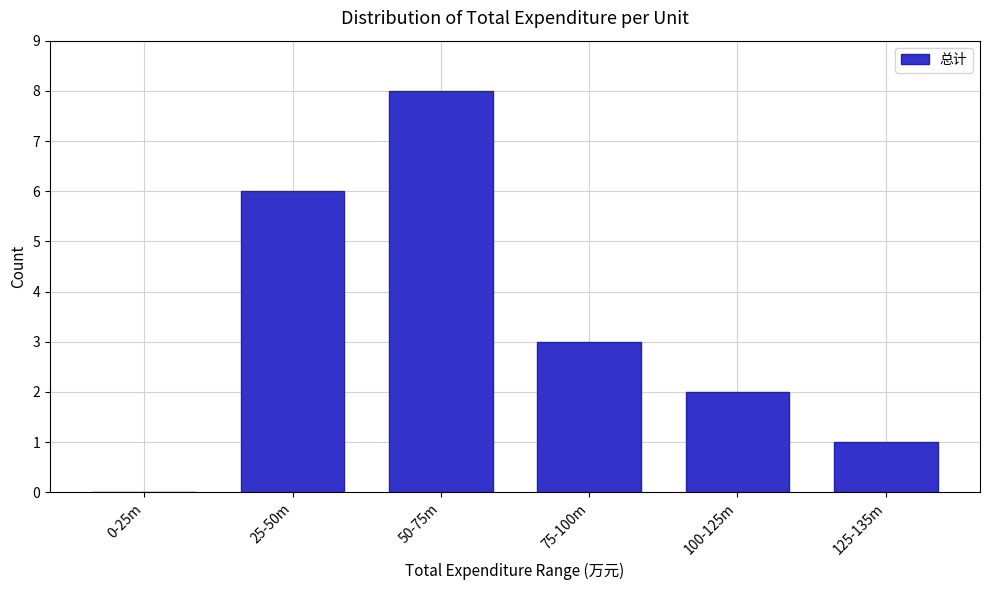

Reading left to right, transcribe all the data shown in this chart.

0-25m=0	25-50m=6	50-75m=8	75-100m=3	100-125m=2	125-135m=1